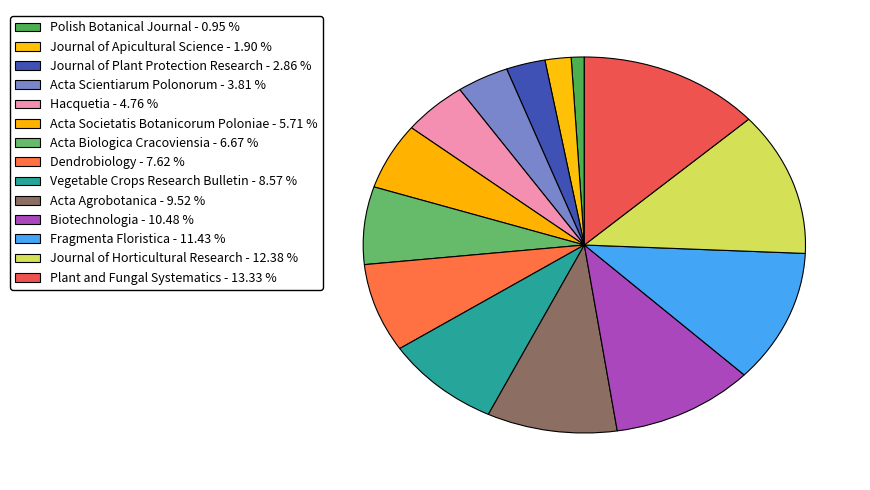

How many slices are in this pie chart?

14